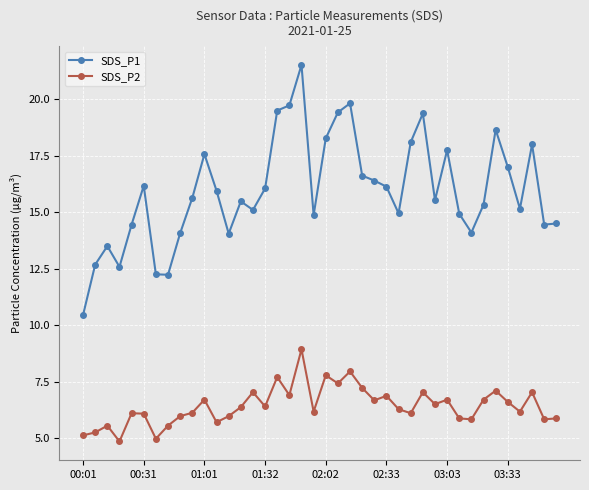

True or false: SDS_P2 has more than 1 points higher than both neighbors.

True